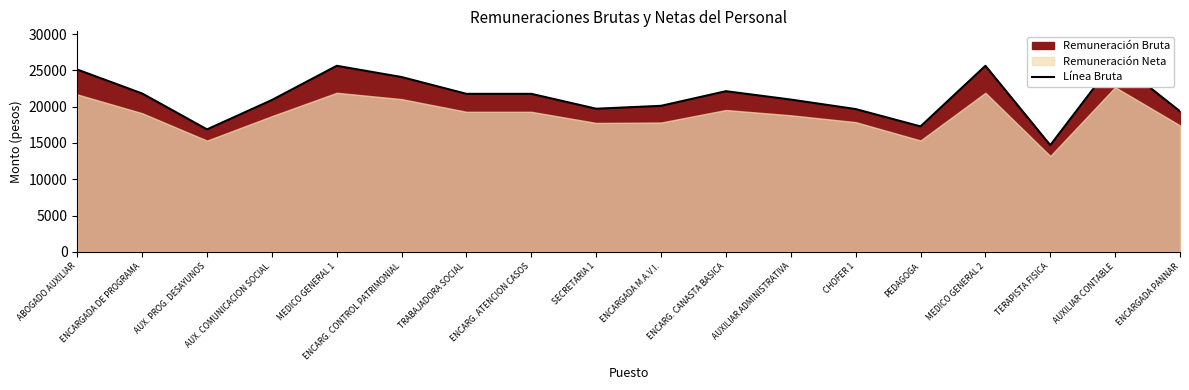

Which label corresponds to the largest value in the chart?

AUXILIAR CONTABLE